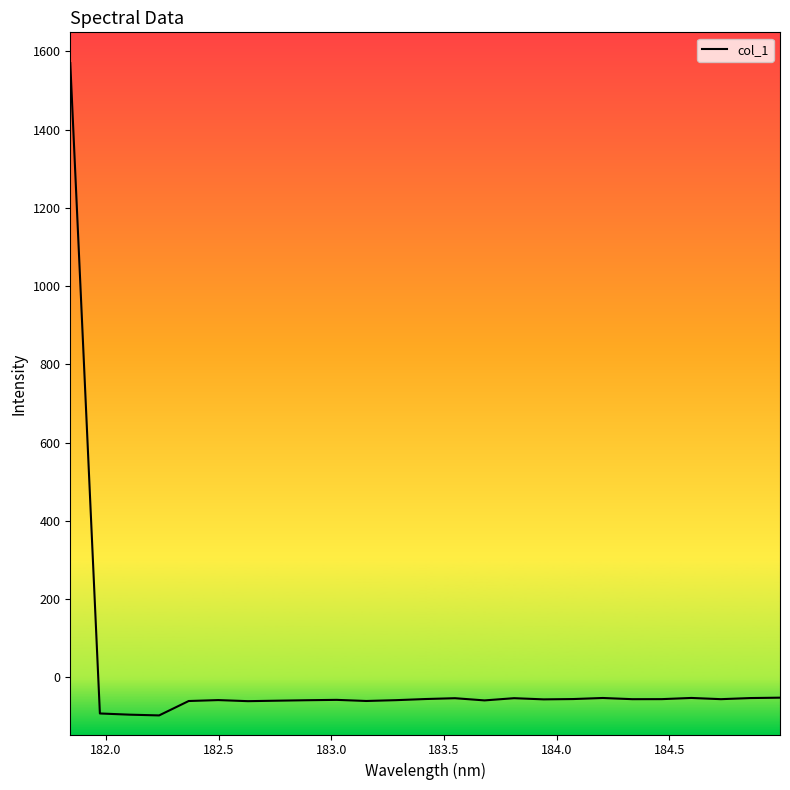

What is the greatest value displayed?

1570.1